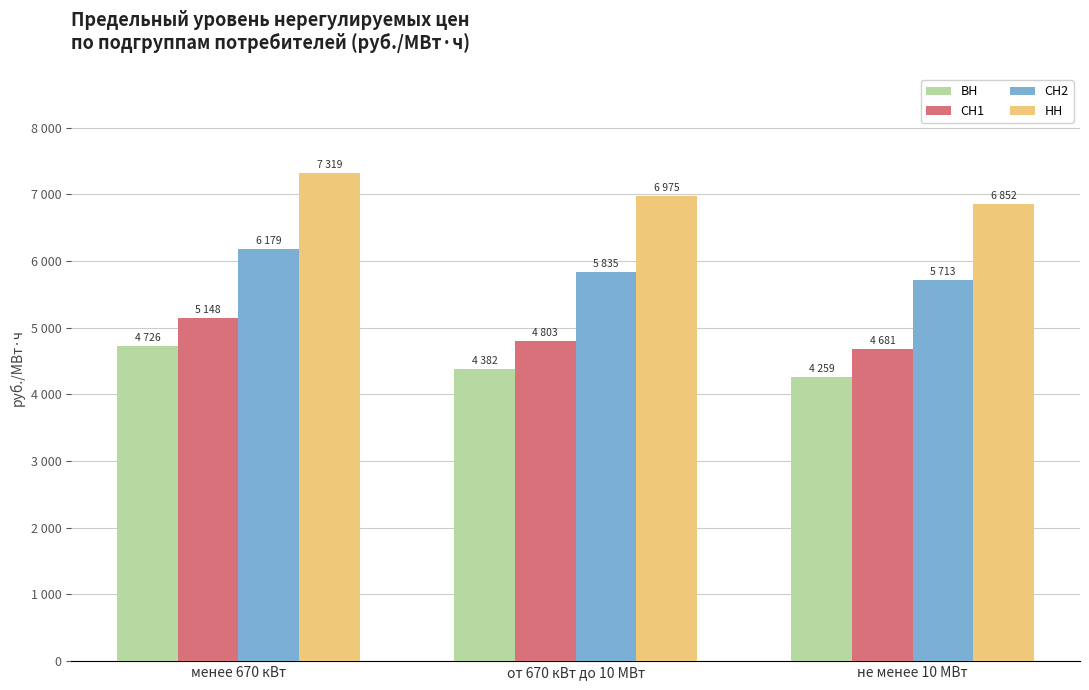

Where is ВН nearest to the value 4492?

от 670 кВт до 10 МВт